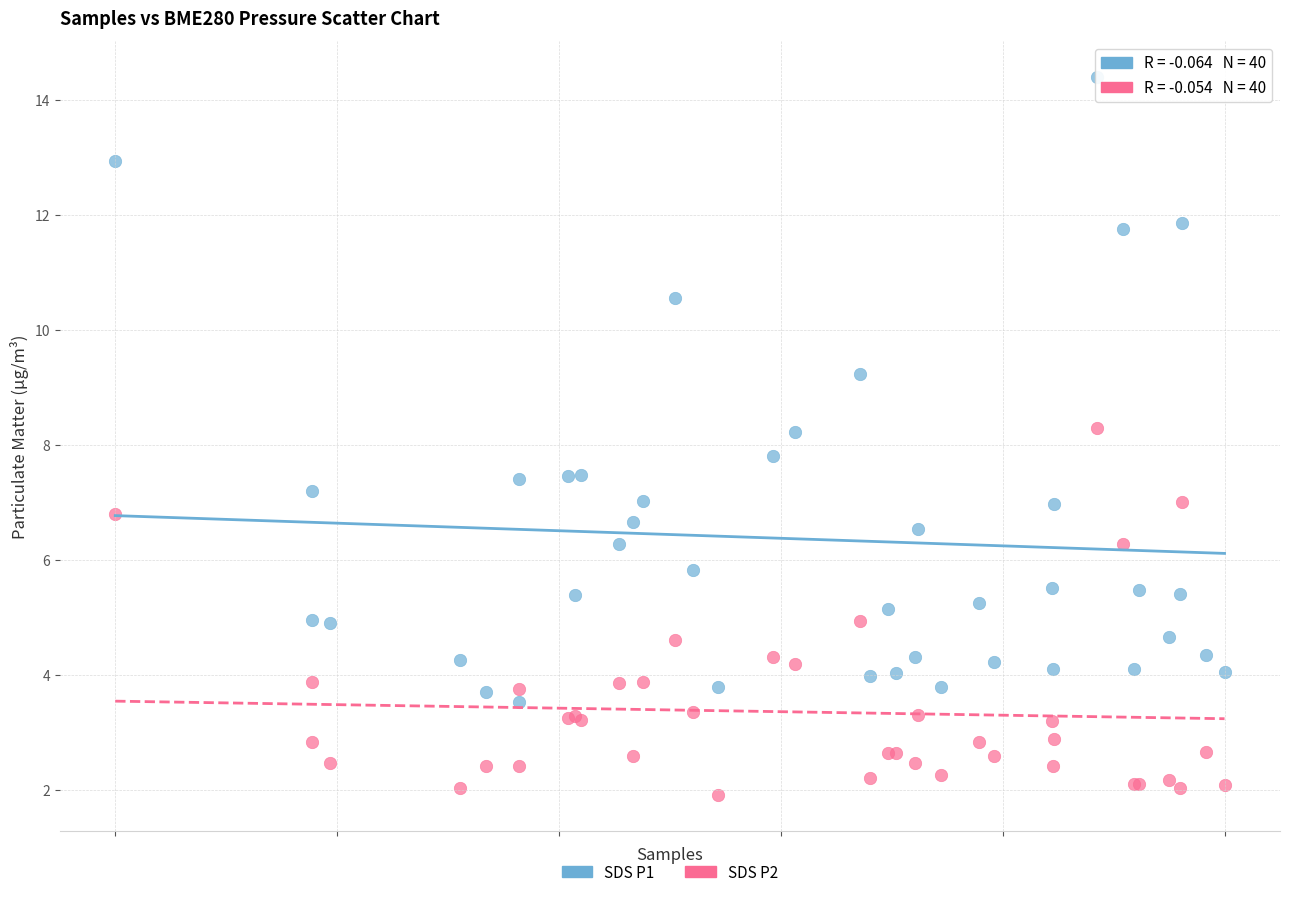

Which series contains the lowest Y value?

SDS P2